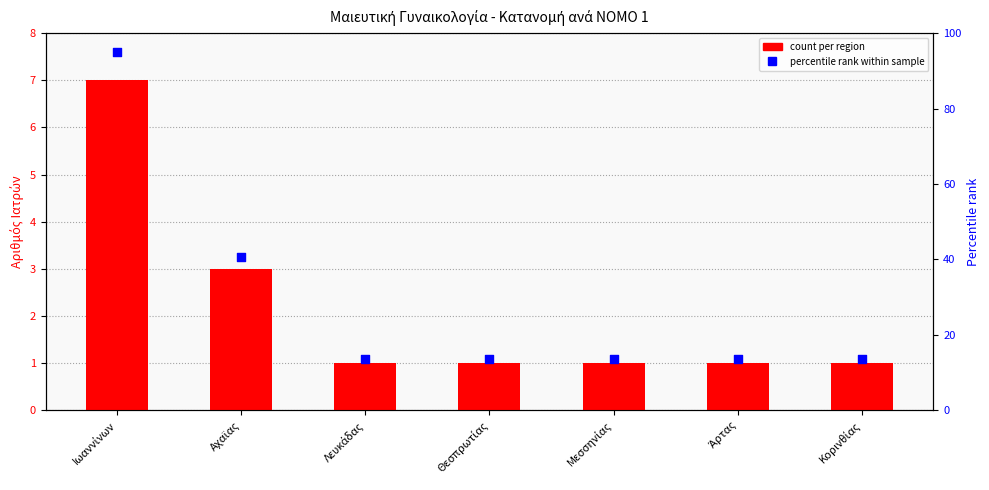

At which category is the sum across all series the highest?

Ιωαννίνων